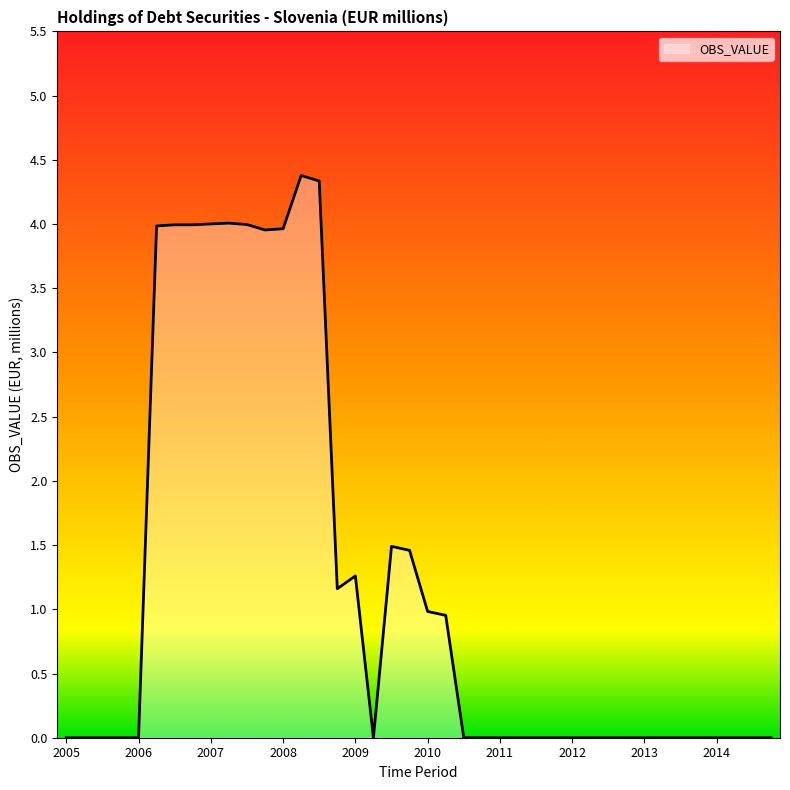

What is the greatest value displayed?

4.4